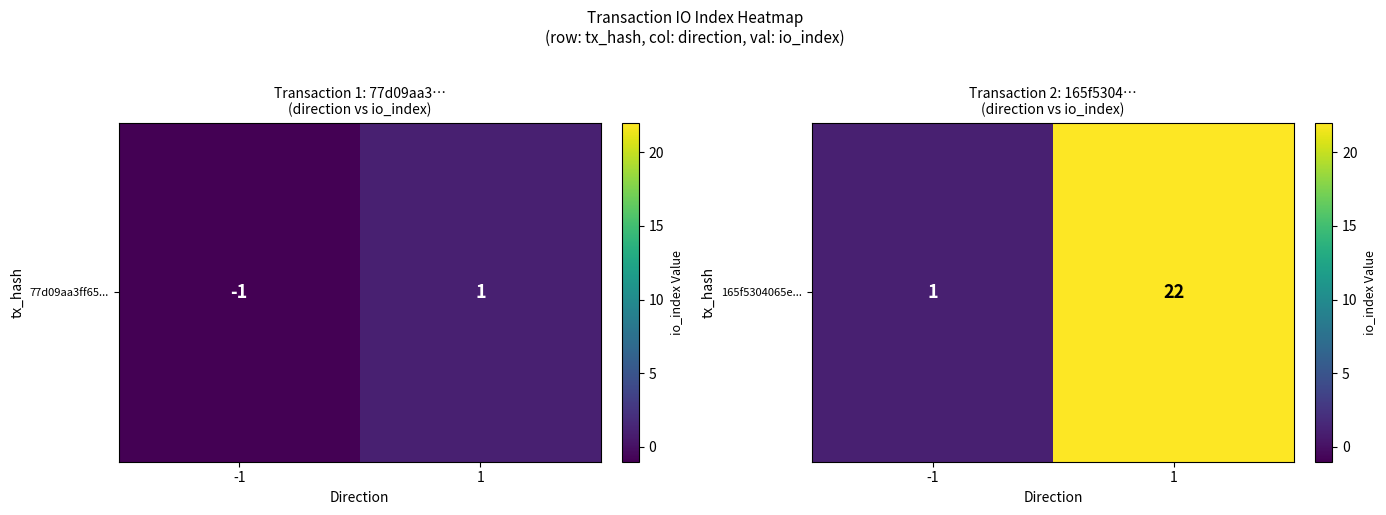

Where is the data nearest to the value 11?

-1